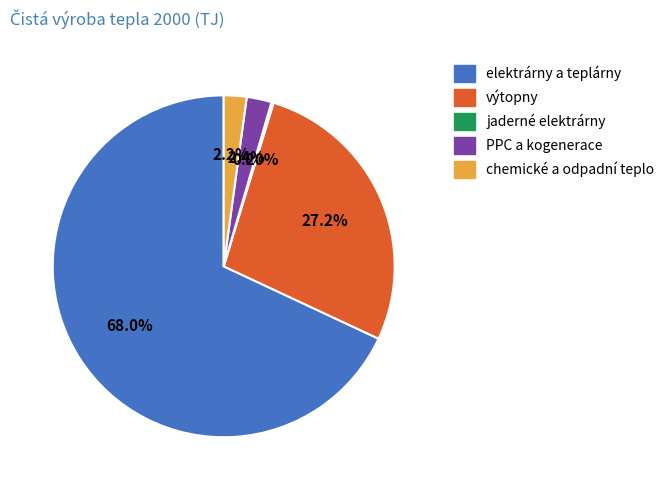

What percentage is the elektrárny a teplárny slice, to the nearest percent?

68%